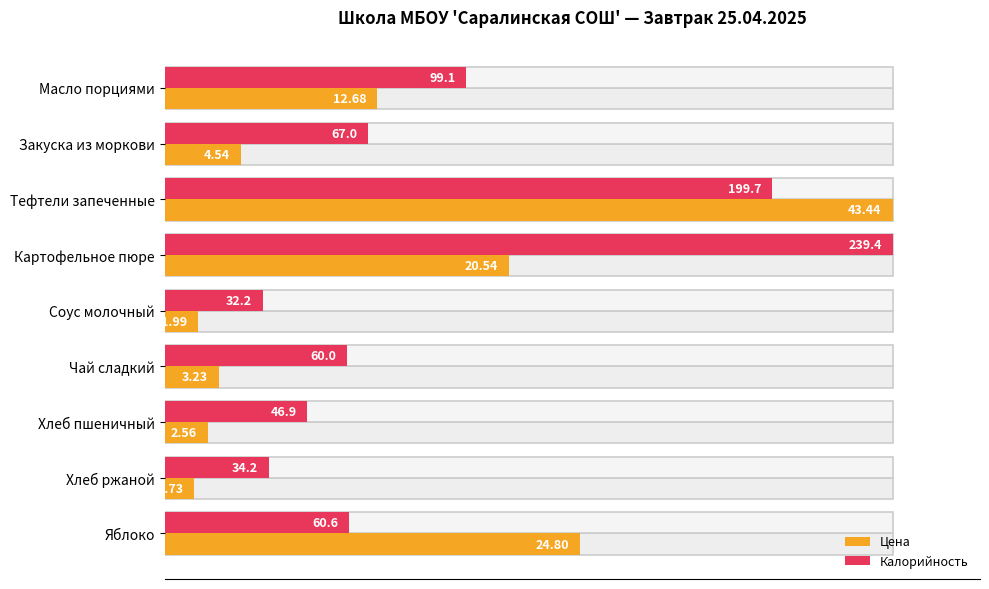

What are all the series names shown in the legend?

Цена, Калорийность